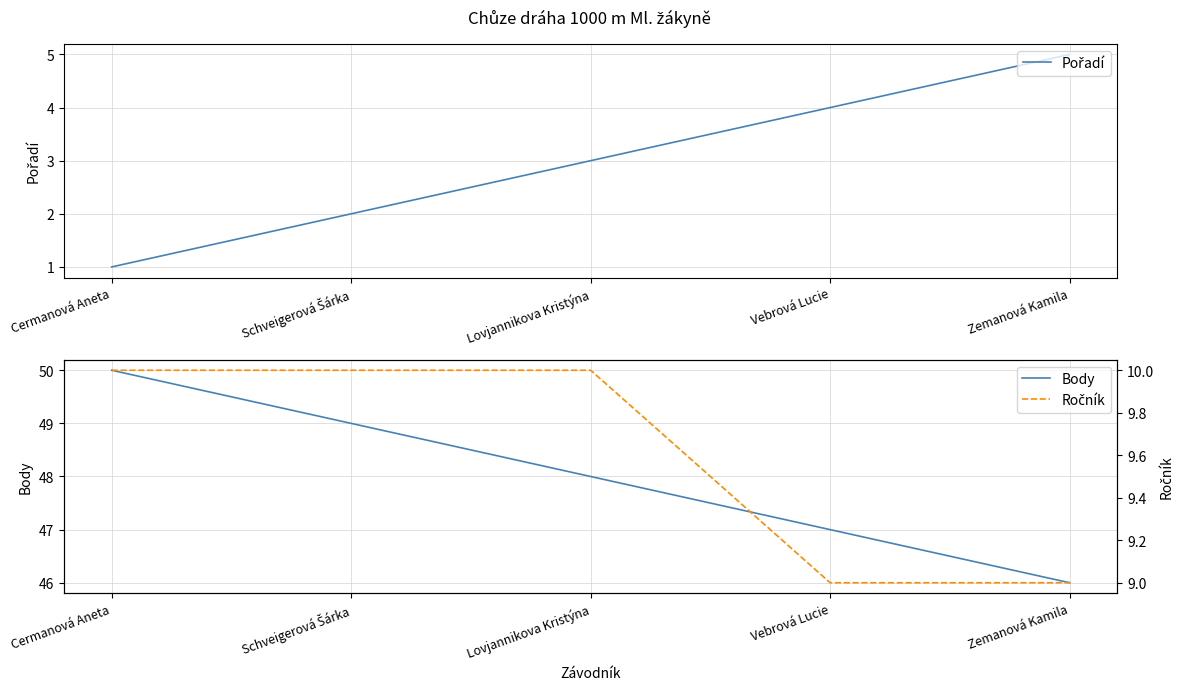

List the series in order of their peak value, highest first.

Body, Ročník, Pořadí